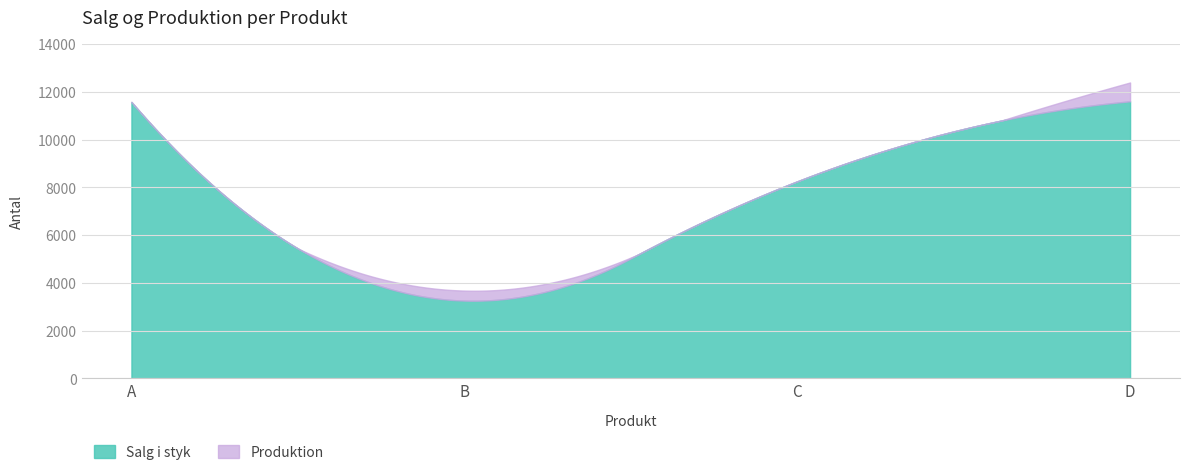

What is the sum of all Salg i styk values?

2167765.9